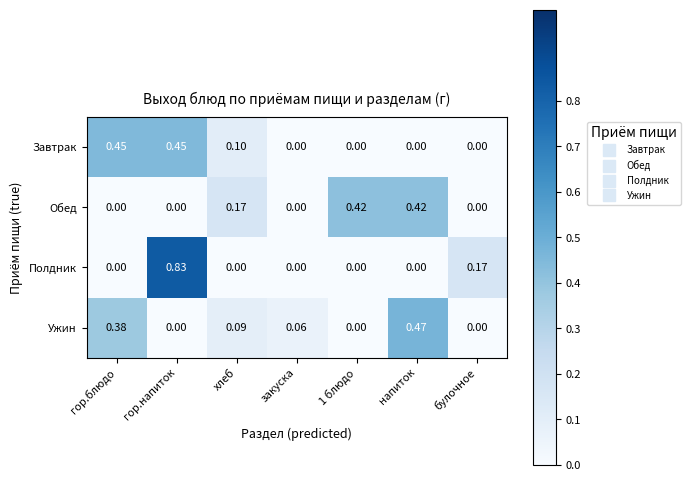

Is the value of Обед at закуска greater than the value of Полдник at булочное?

No